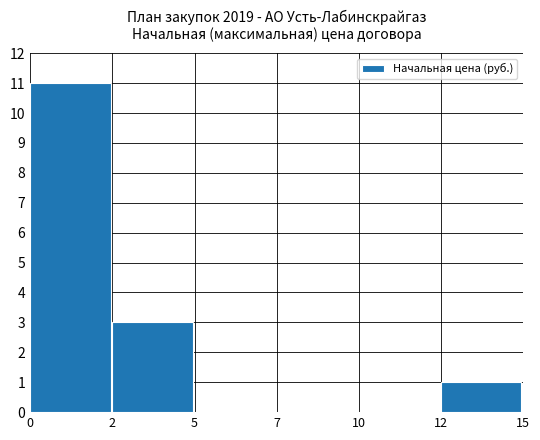

What is the change in value from 0 to 5?

-11